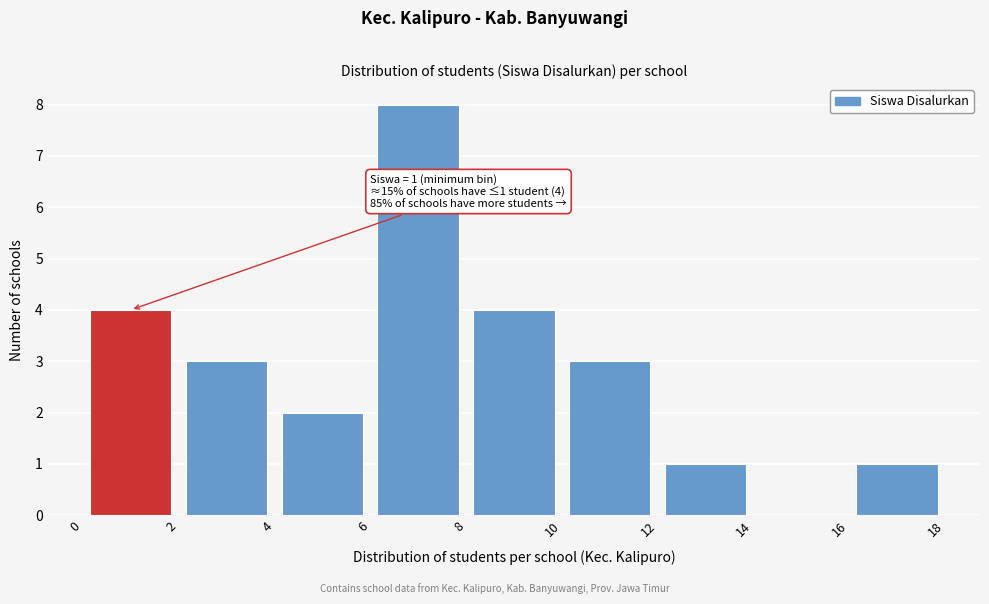

Which range on the x-axis has the tallest bar?

6 to 8